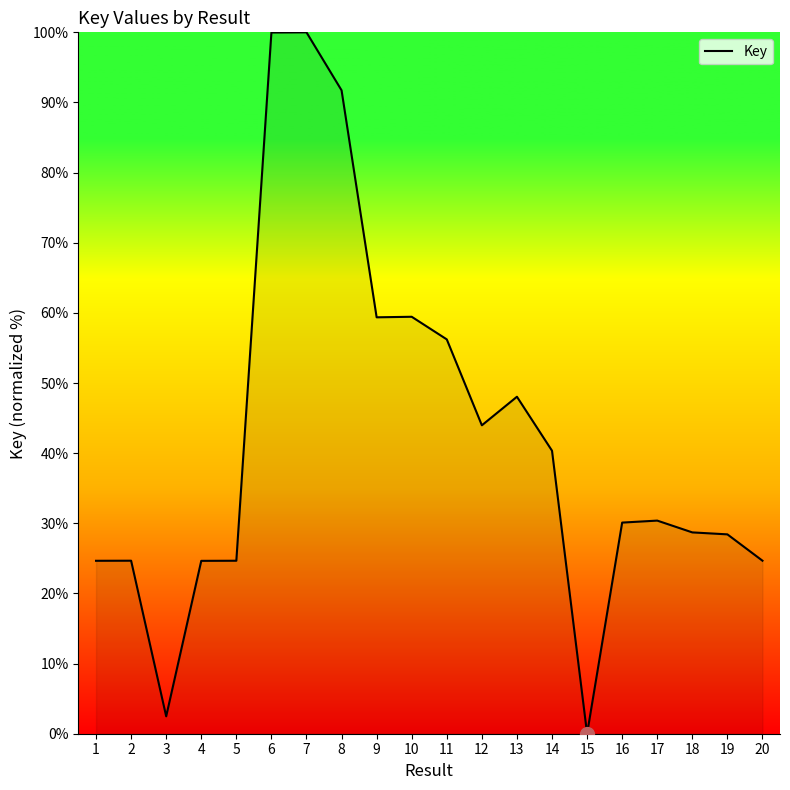

Which has a higher value, 12 or 8?

8